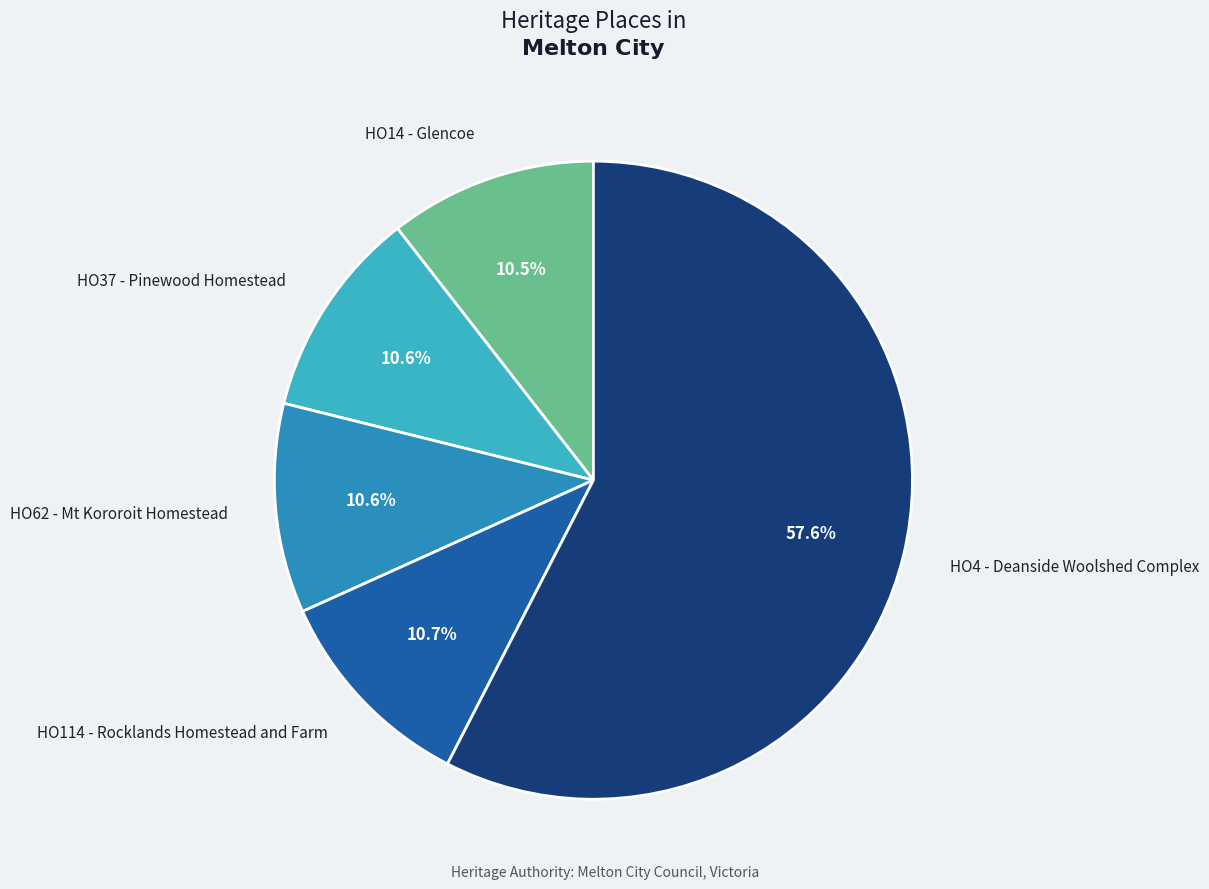

Which category has the biggest portion of the pie?

HO4 - Deanside Woolshed Complex